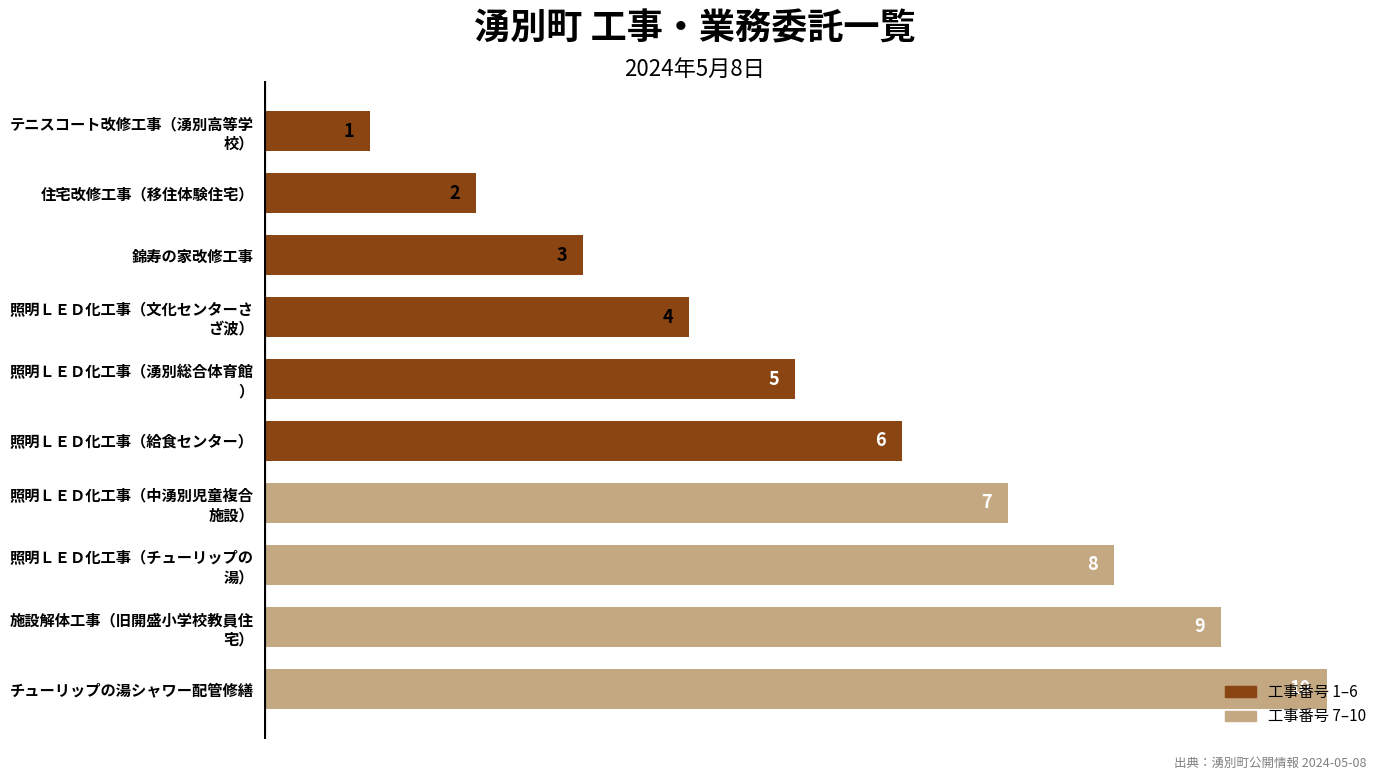

Count the values in the range 3 to 8.

6